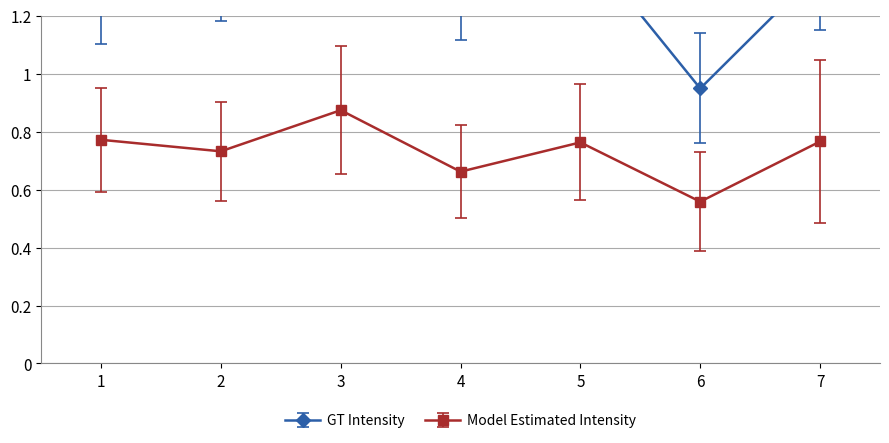

What is the total value across all series at 7?

2.1